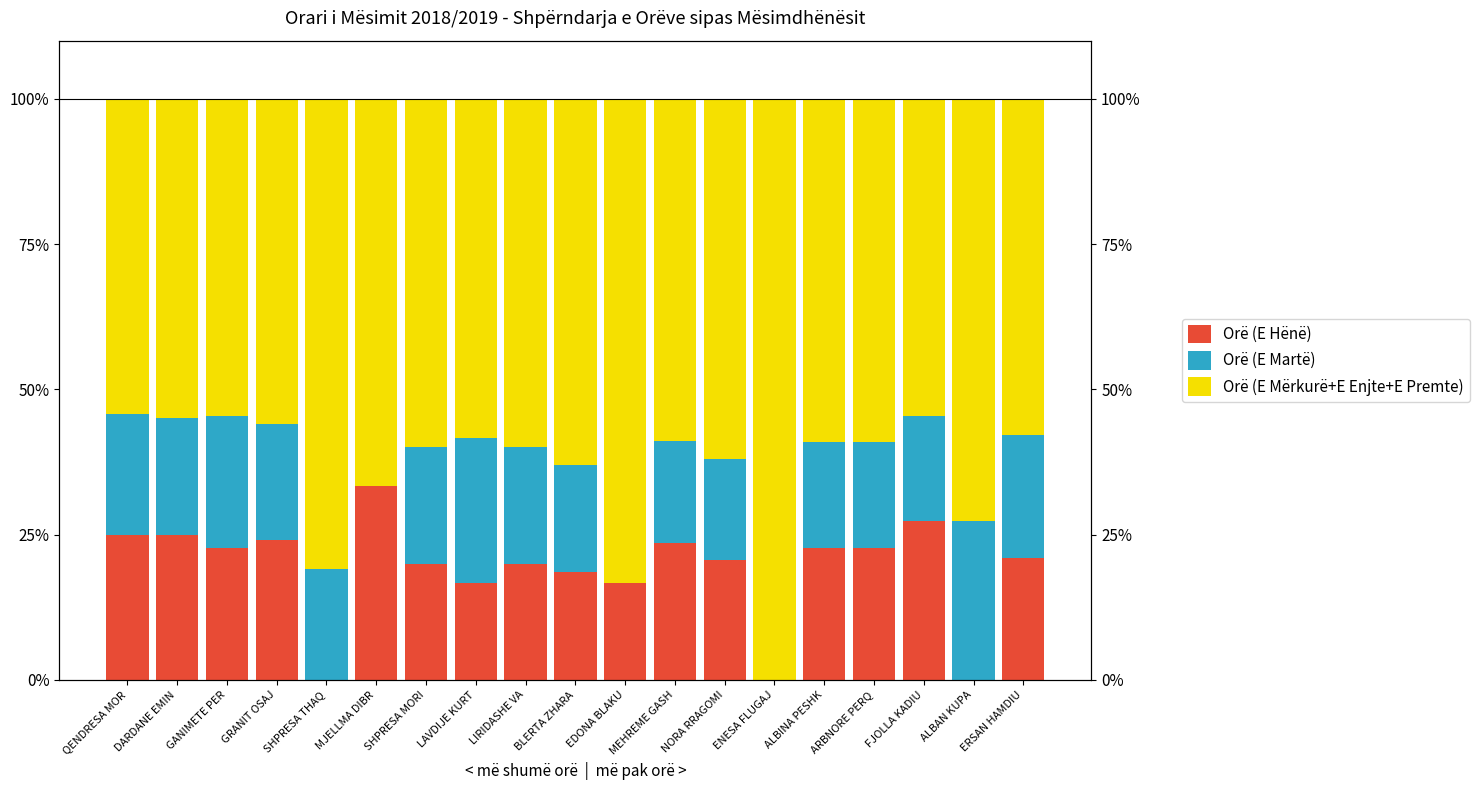

What is the difference between the second highest and minimum values in the Orë (E Martë) series?

25.0